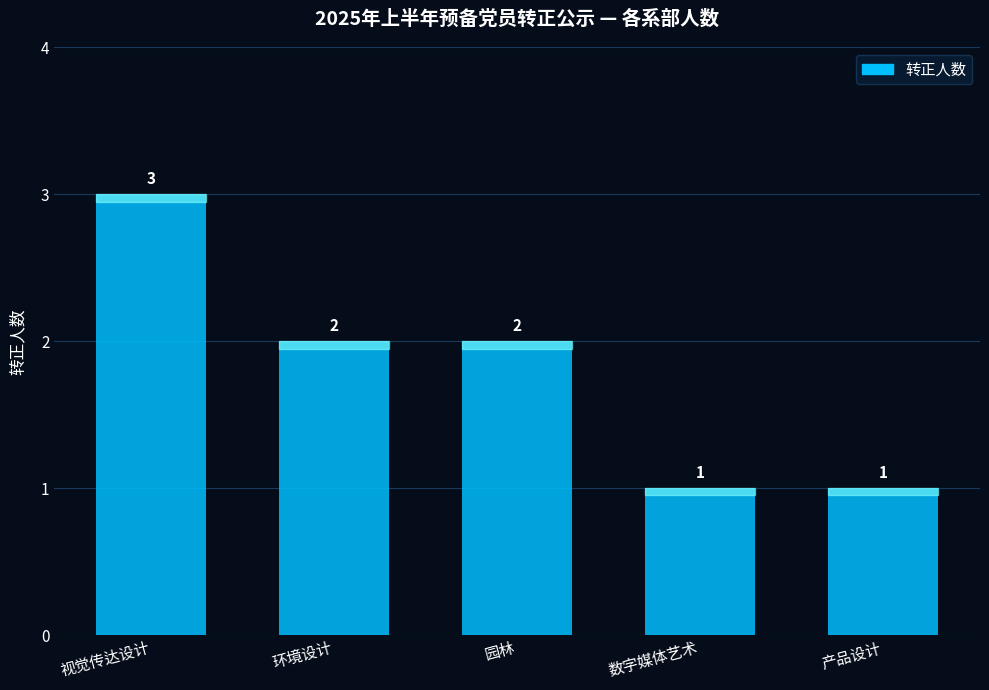

Which has a higher value, 视觉传达设计 or 园林?

视觉传达设计